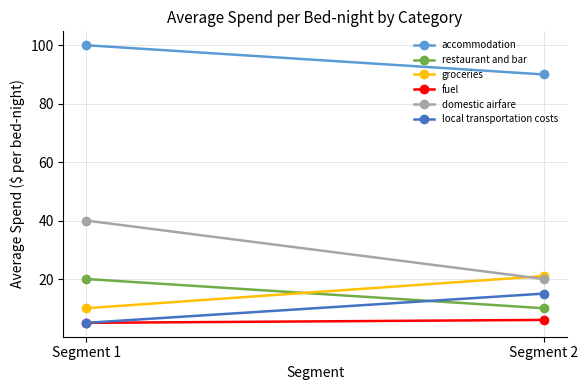

Which category has the highest value in the accommodation series?

Segment 1